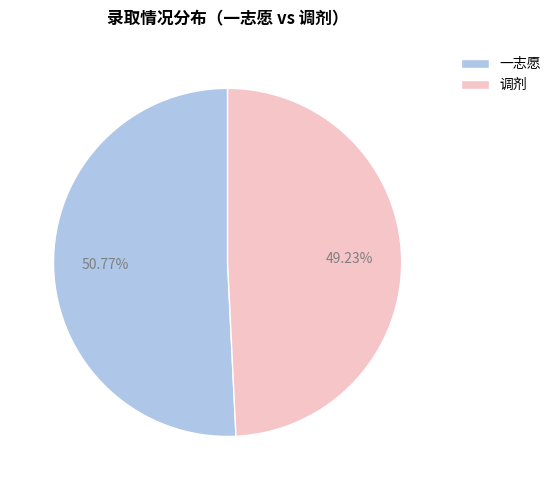

Count the number of slices in the pie.

2